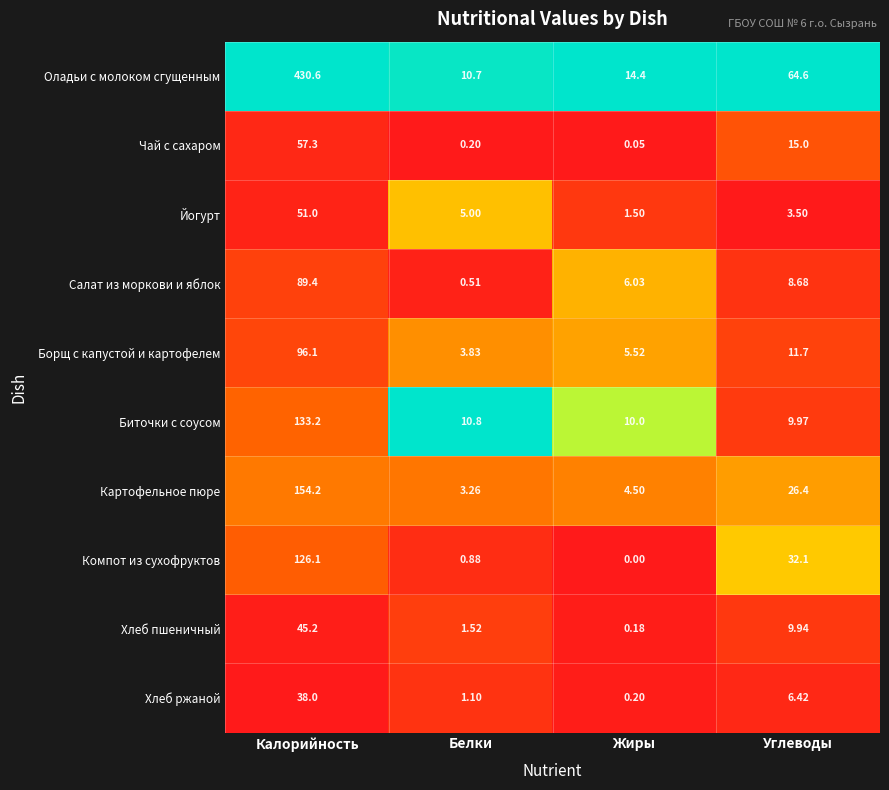

At Углеводы, list the series in order from smallest to largest.

Йогурт, Хлеб ржаной, Салат из моркови и яблок, Хлеб пшеничный, Биточки с соусом, Борщ с капустой и картофелем, Чай с сахаром, Картофельное пюре, Компот из сухофруктов, Оладьи с молоком сгущенным